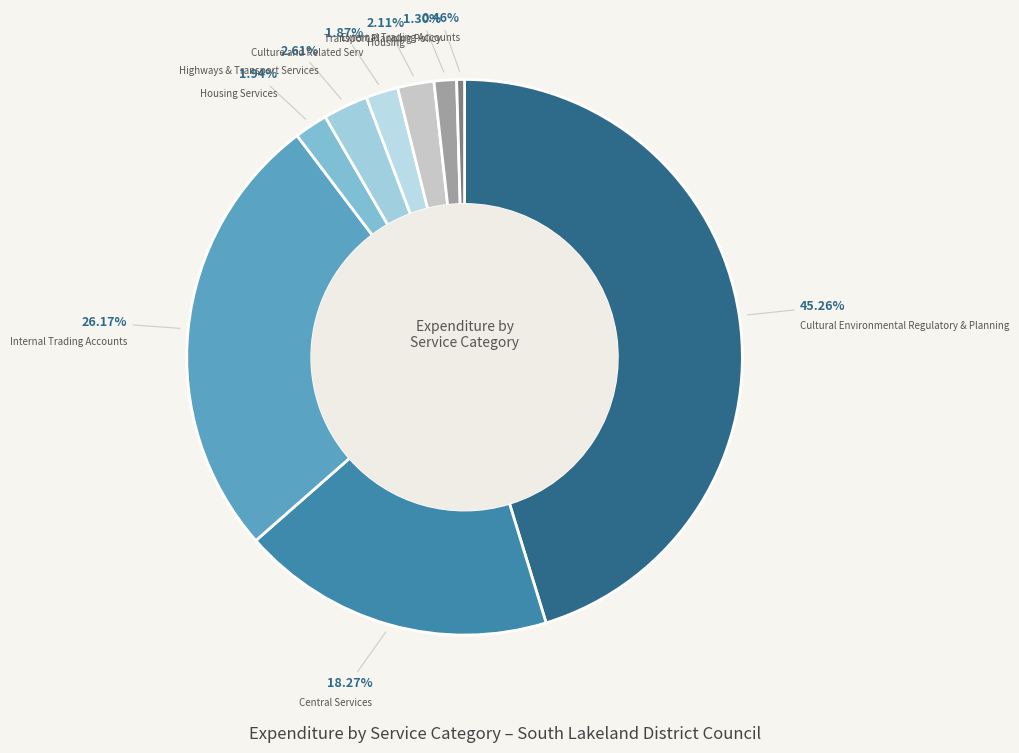

What is the smallest slice in the pie chart?

External Trading Accounts